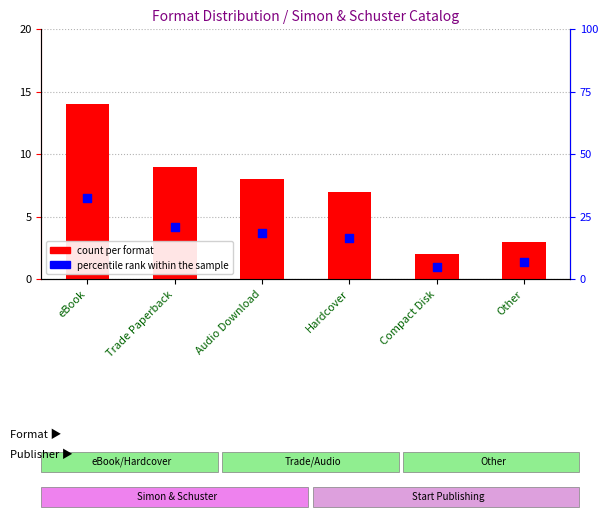

At how many categories does at least one series exceed 5?

5